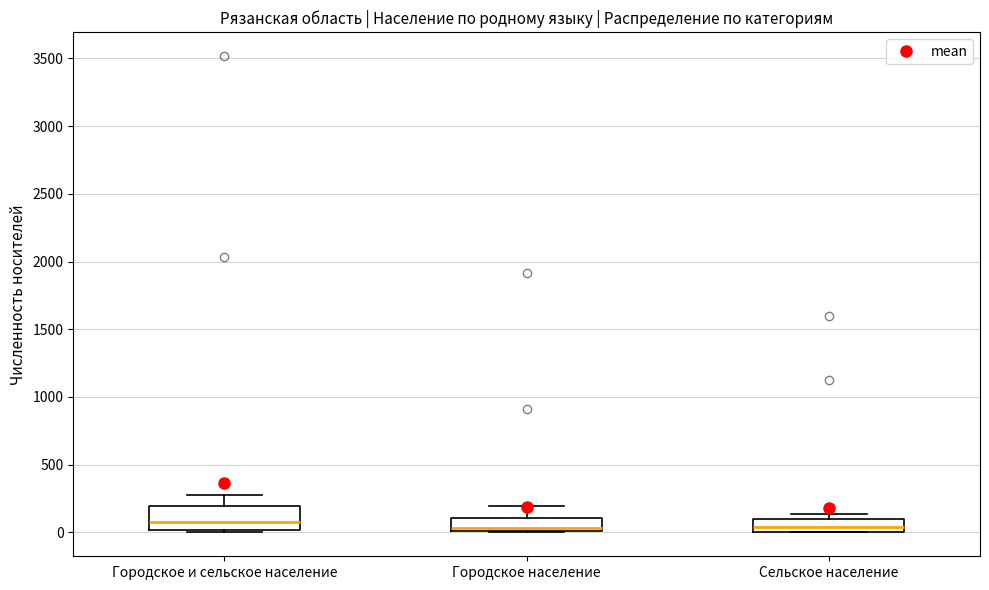

Where does the upper whisker of the box for Городское население end on the y-axis? The values are not printed on the chart, so give them approximately, as read against the axis.

200